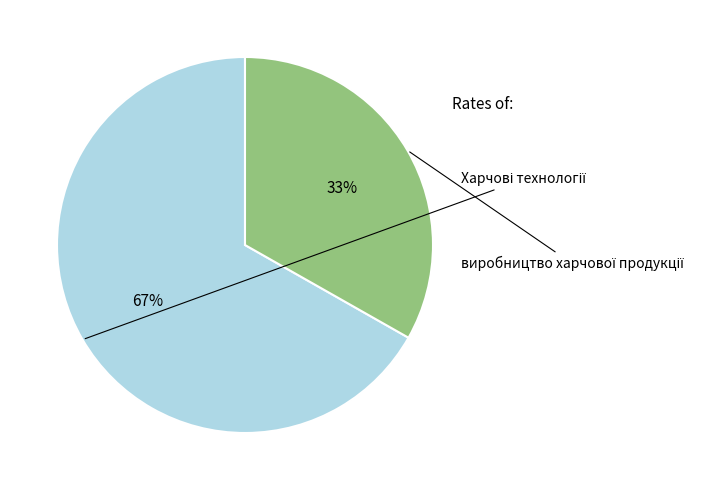

How many segments does this pie chart have?

2